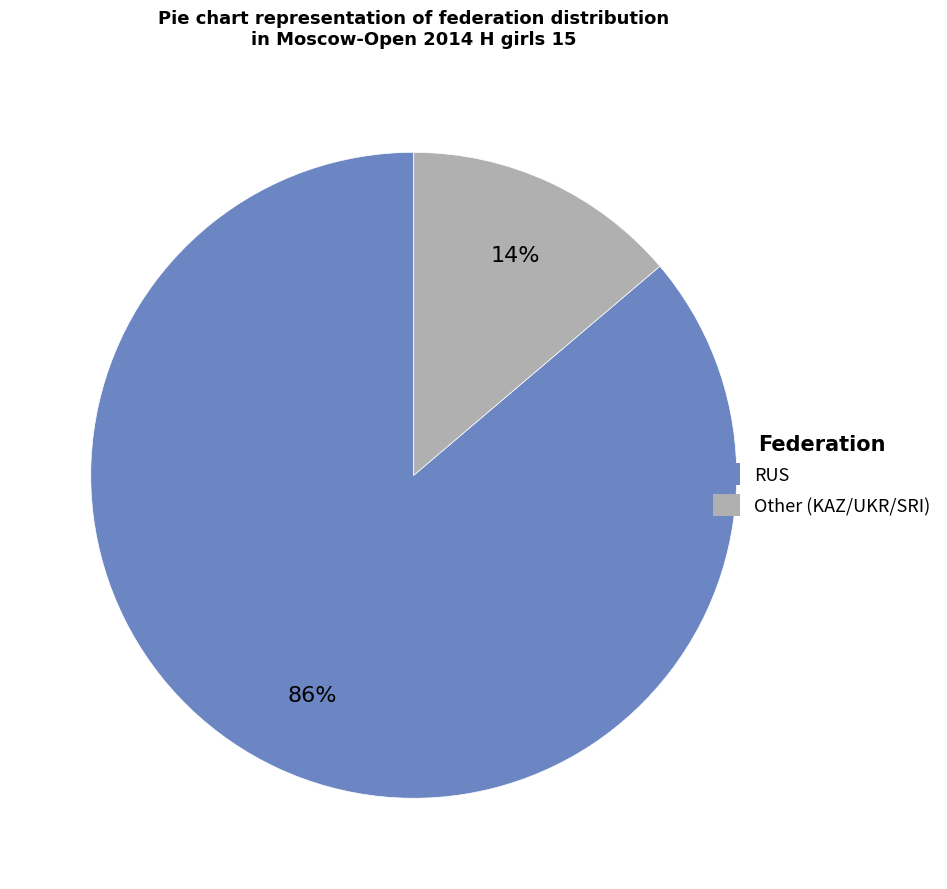

What is the majority slice?

RUS